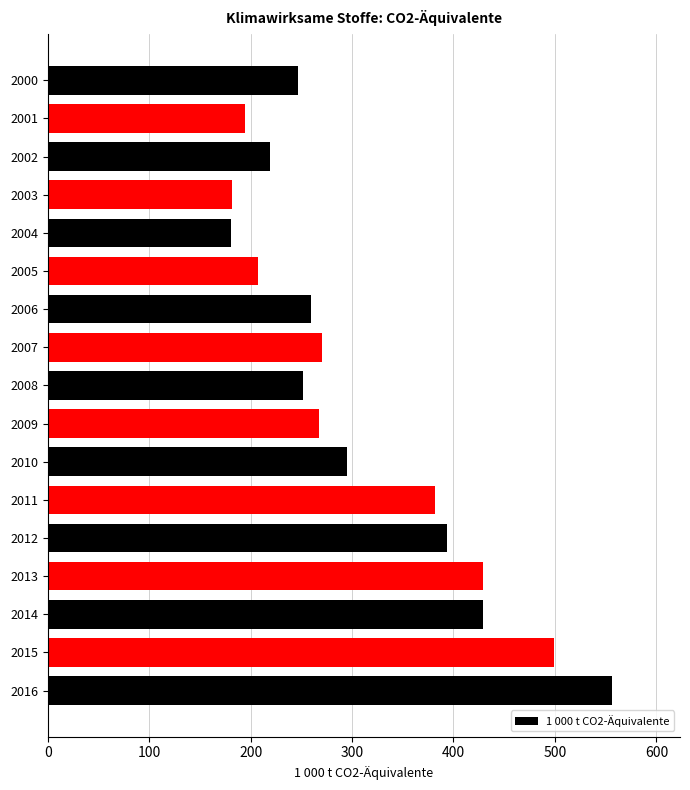

Where is the data nearest to the value 368?

2011